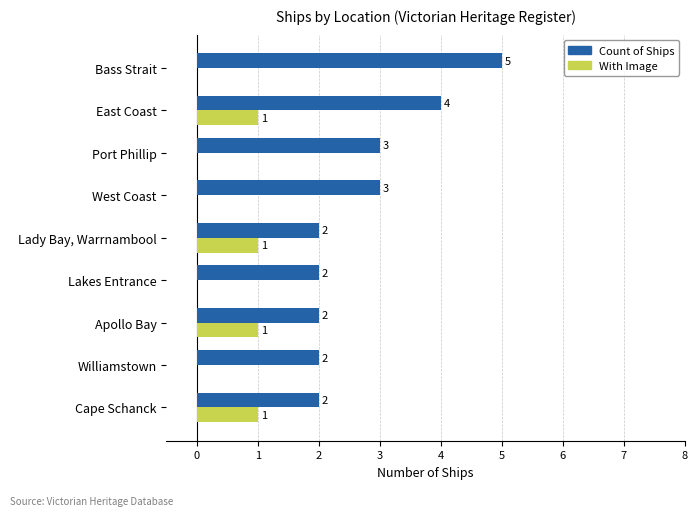

Which series changed the most between East Coast and Williamstown?

Count of Ships